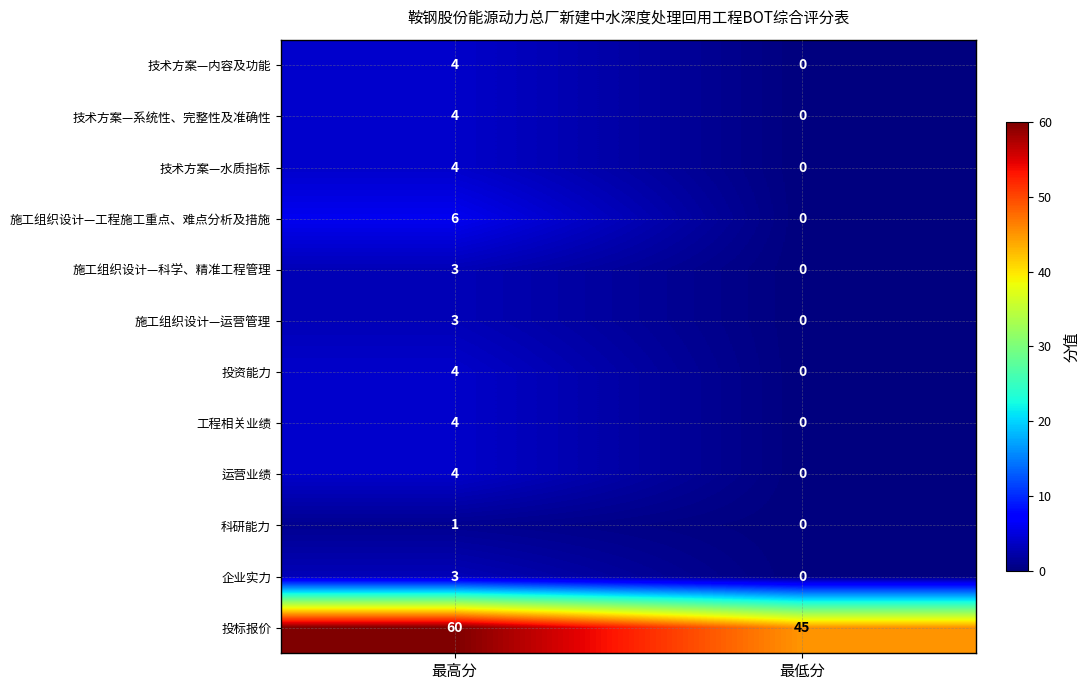

Reading left to right, list all the values displayed in this chart.

技术方案—内容及功能: 4	0
技术方案—系统性、完整性及准确性: 4	0
技术方案—水质指标: 4	0
施工组织设计—工程施工重点、难点分析及措施: 6	0
施工组织设计—科学、精准工程管理: 3	0
施工组织设计—运营管理: 3	0
投资能力: 4	0
工程相关业绩: 4	0
运营业绩: 4	0
科研能力: 1	0
企业实力: 3	0
投标报价: 60	45